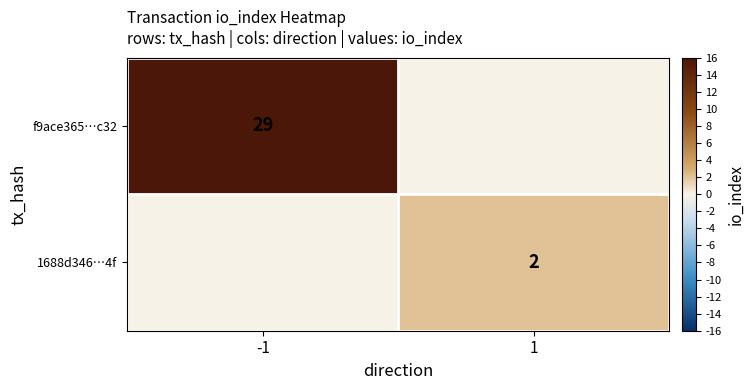

The 1688d346…4f series shows 2 at 1. True or false?

True